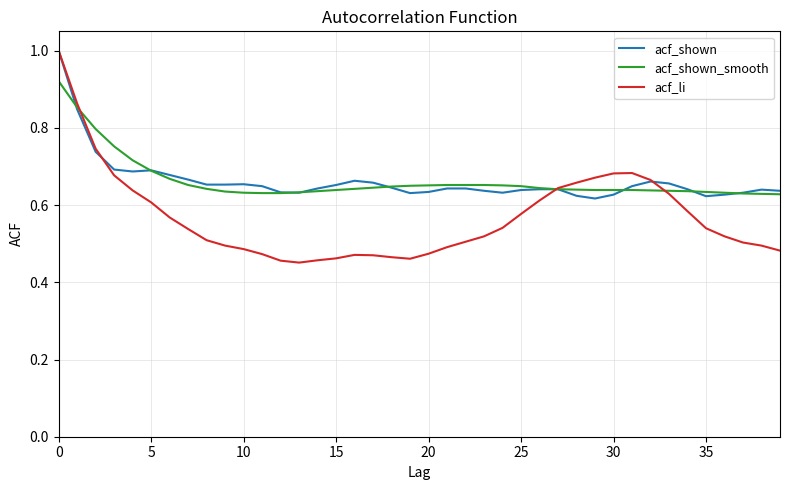

Which series has the largest range (max minus min)?

acf_li